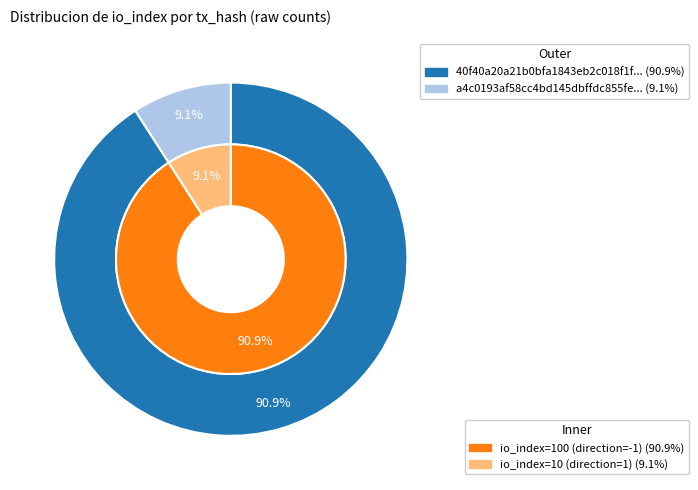

Is there any slice that represents more than half of the pie?

Yes